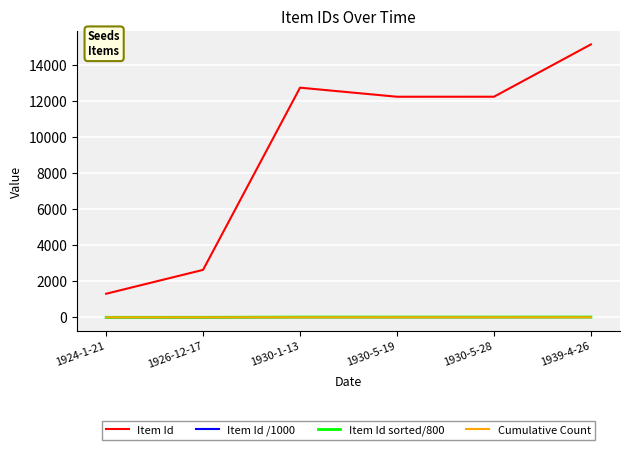

Which series has the largest range (max minus min)?

Item Id